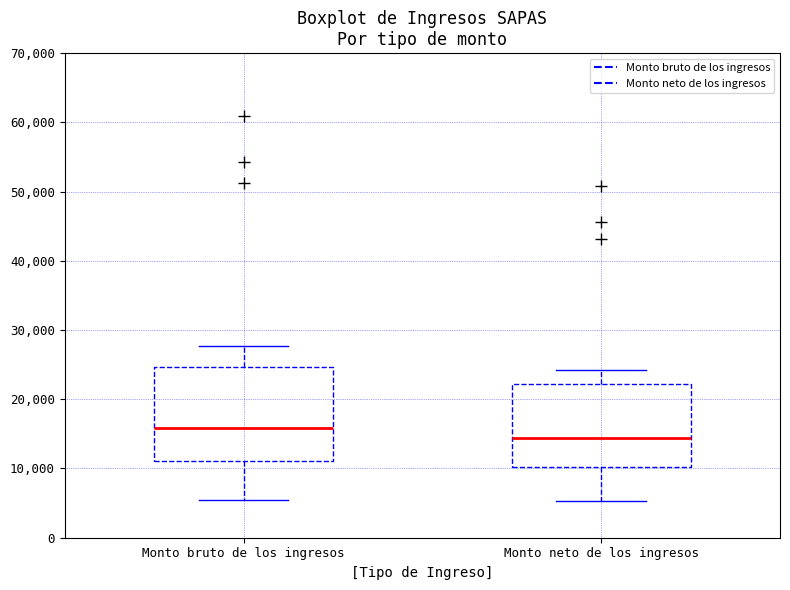

Where is the lower edge of the box for Monto bruto de los ingresos on the y-axis? The values are not printed on the chart, so give them approximately, as read against the axis.

11000